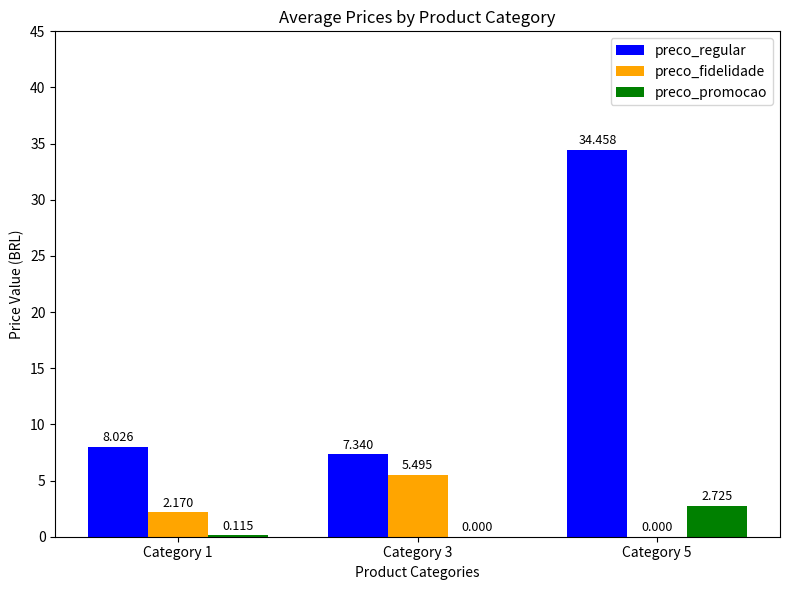

Is the value of preco_promocao at Category 1 greater than the value of preco_fidelidade at Category 3?

No